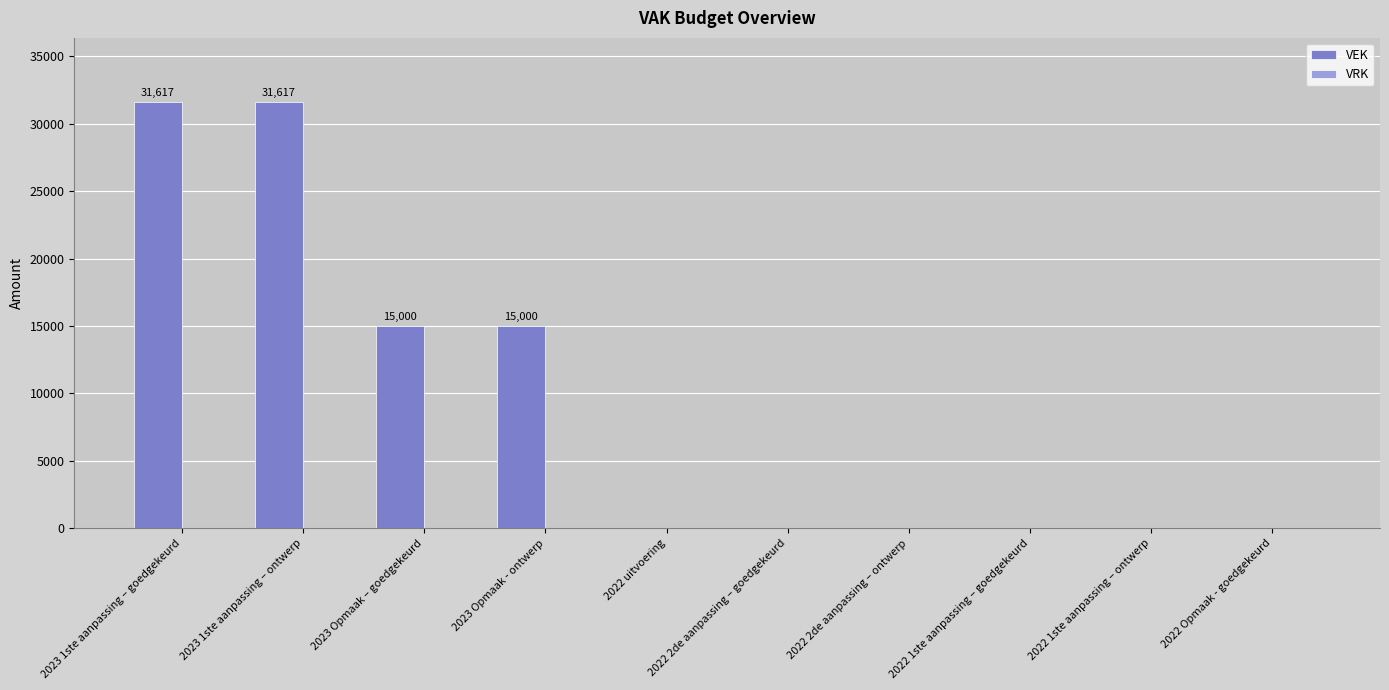

What is the greatest value displayed?

31617